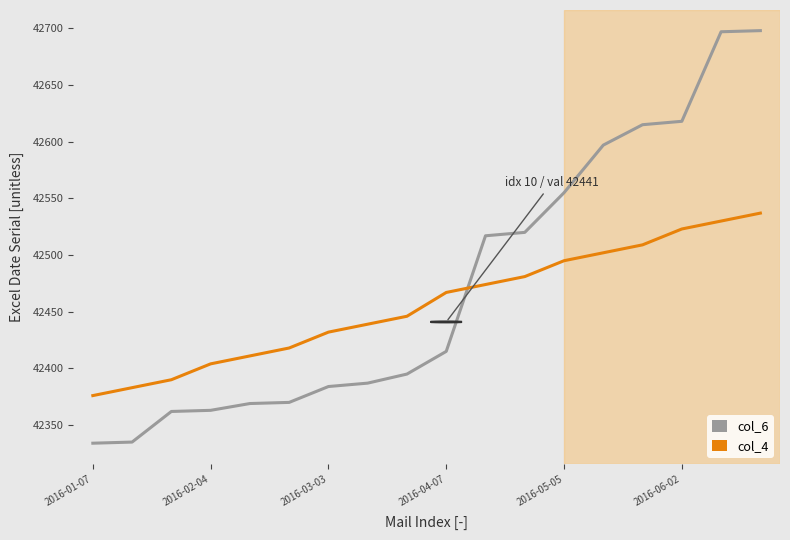

Which series has the largest range (max minus min)?

col_6